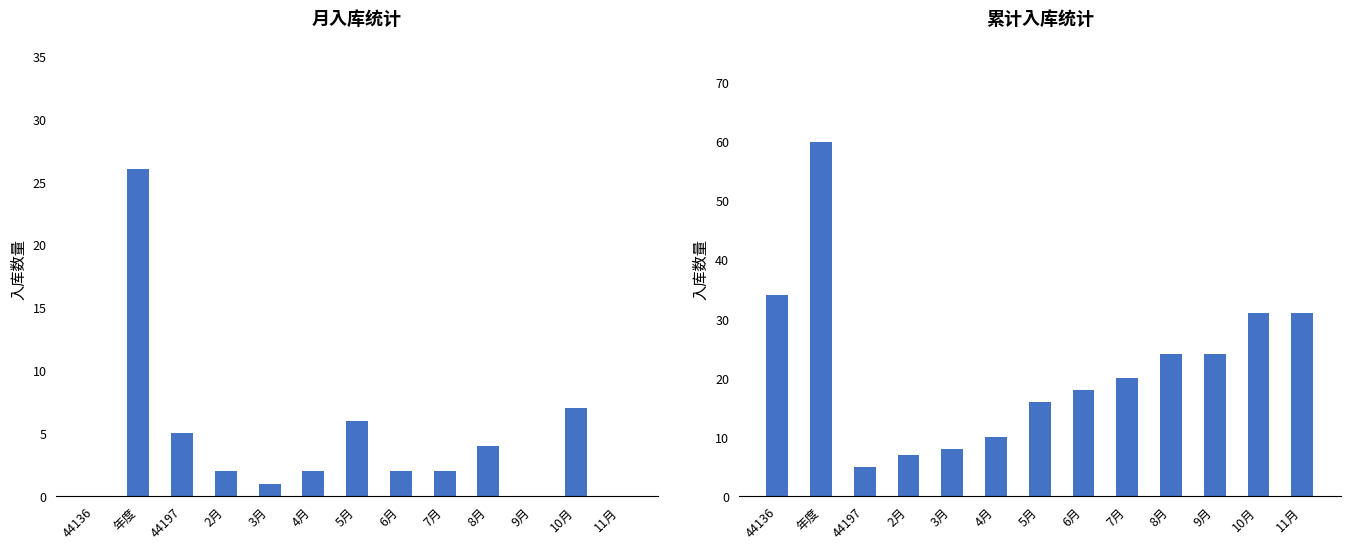

Between 44197 and 年度, which is larger?

年度